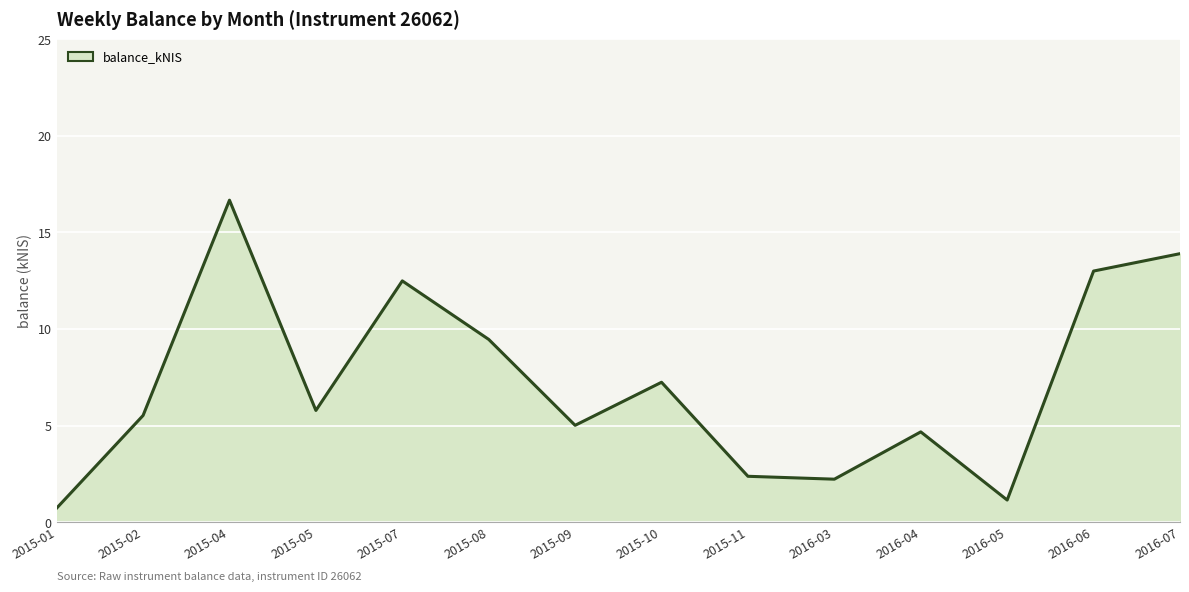

What is the label of the 4th point from the right?

2016-04